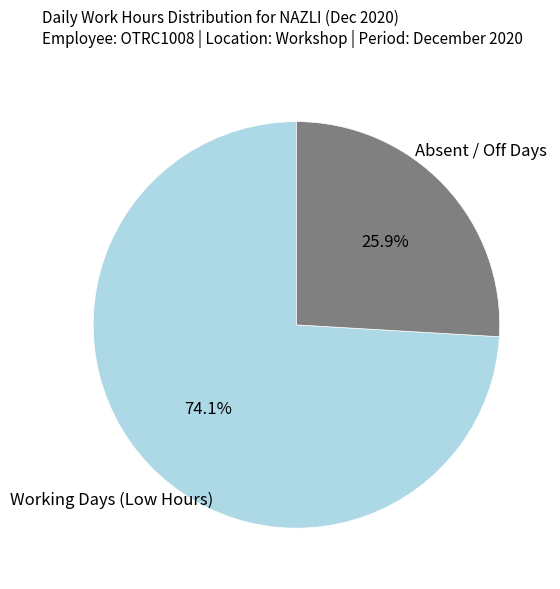

How many segments does this pie chart have?

2